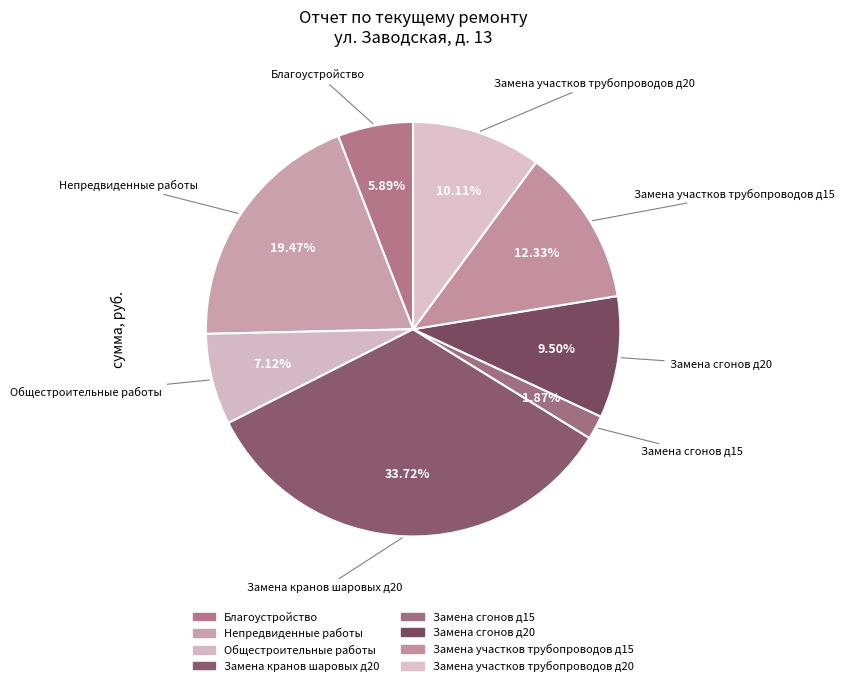

What is the largest slice in the pie chart?

Замена кранов шаровых д20